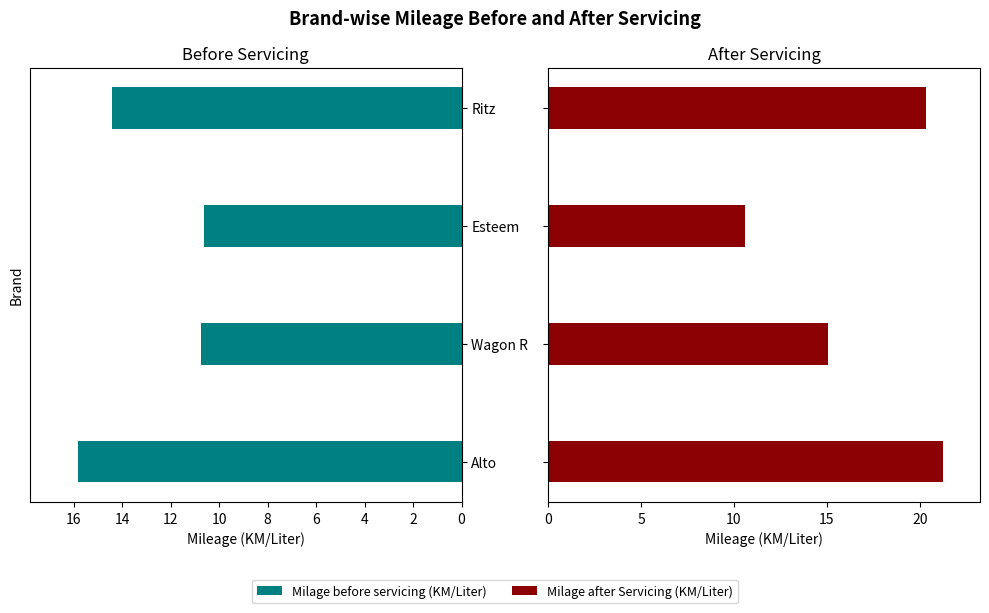

True or false: Milage after Servicing (KM/Liter) has a value of 35.0 at Alto.

False